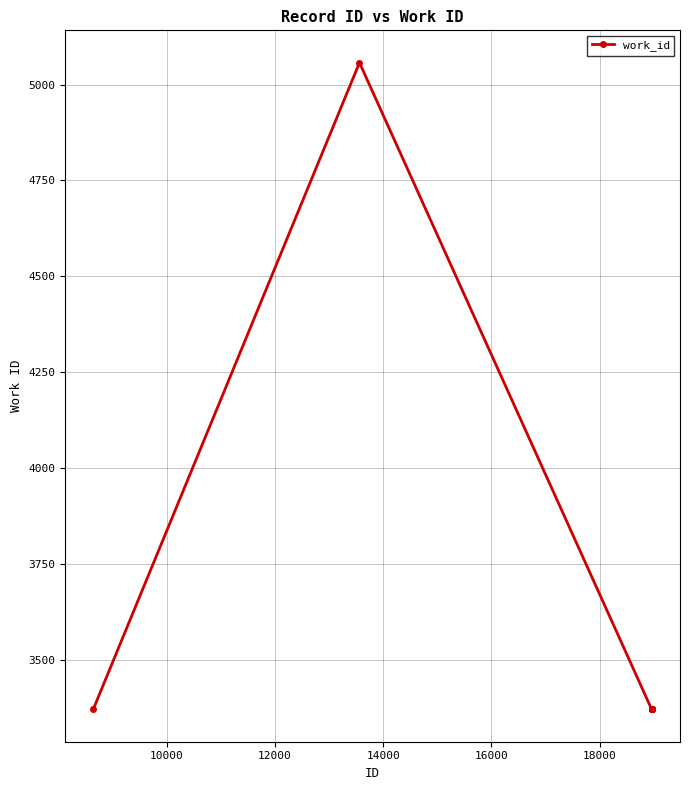

What is the greatest value displayed?

5057